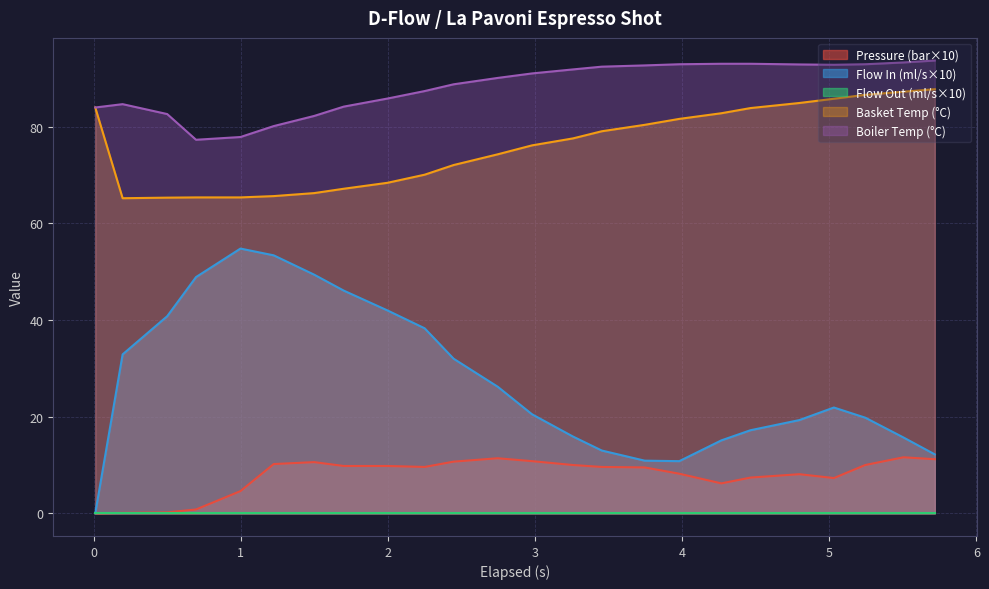

Which series has the largest range (max minus min)?

Flow In (ml/s×10)